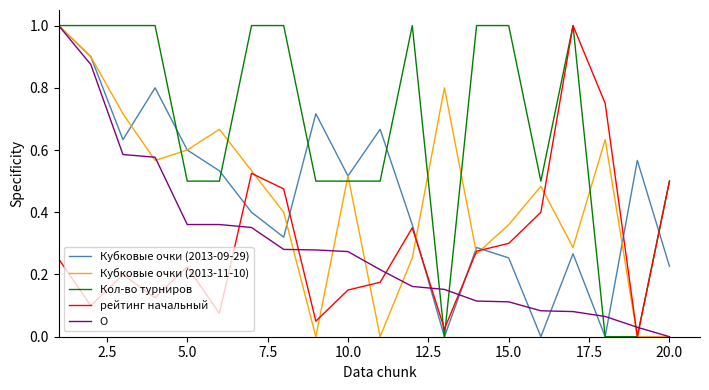

What is the maximum value shown in the chart?

1.0